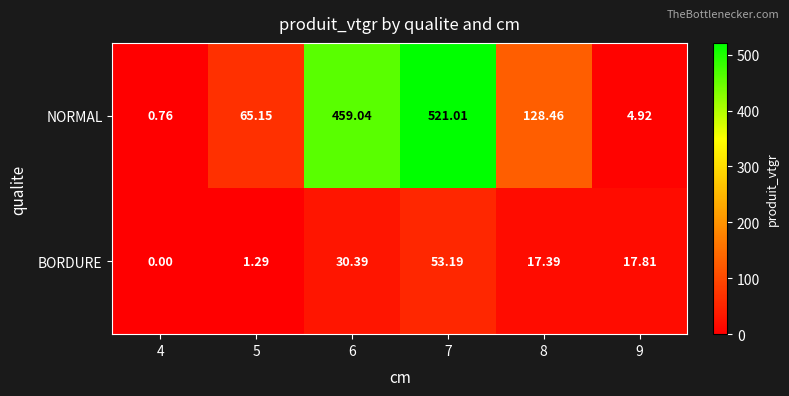

At 5, list the series in order from largest to smallest.

NORMAL, BORDURE